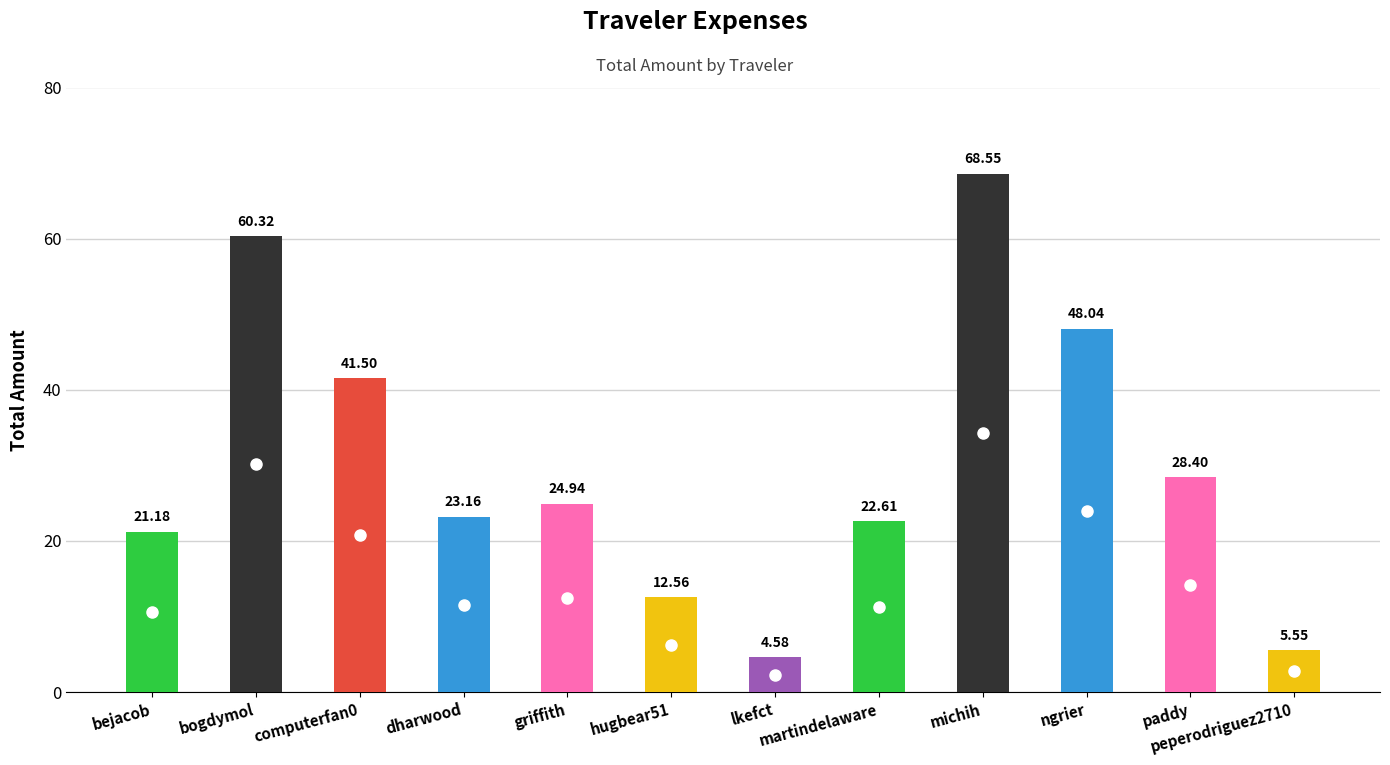

Are the bars grouped side by side (vs. stacked)?

No